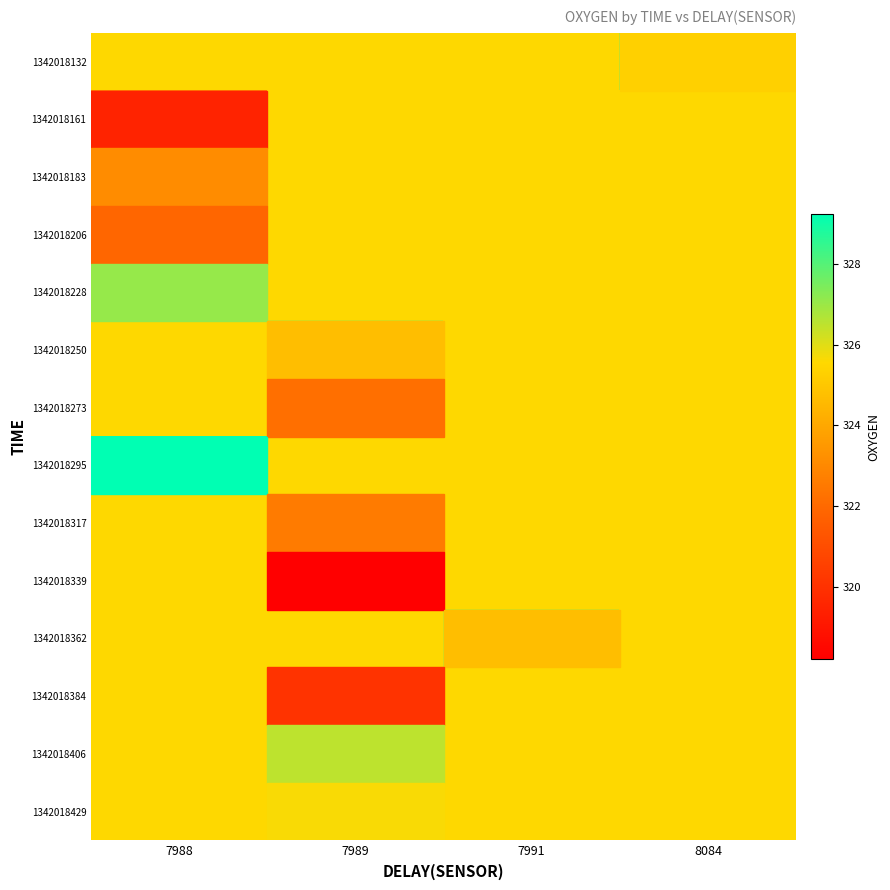

At how many categories does at least one series exceed 325?

4